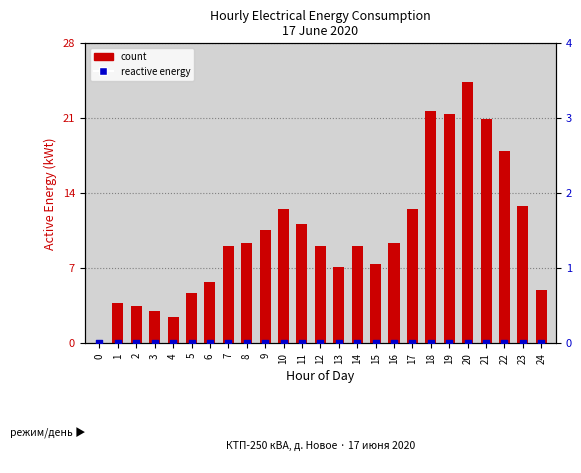

What is the total value across all series at 9?

10.6